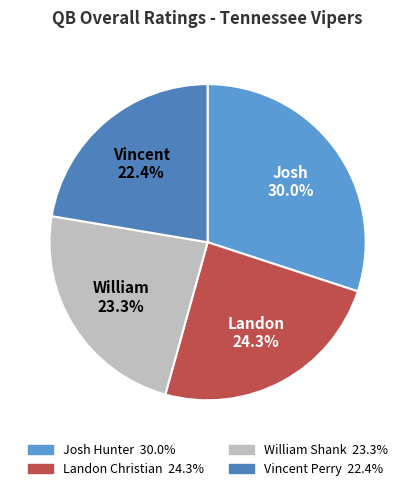

Is there a majority slice in this chart?

No